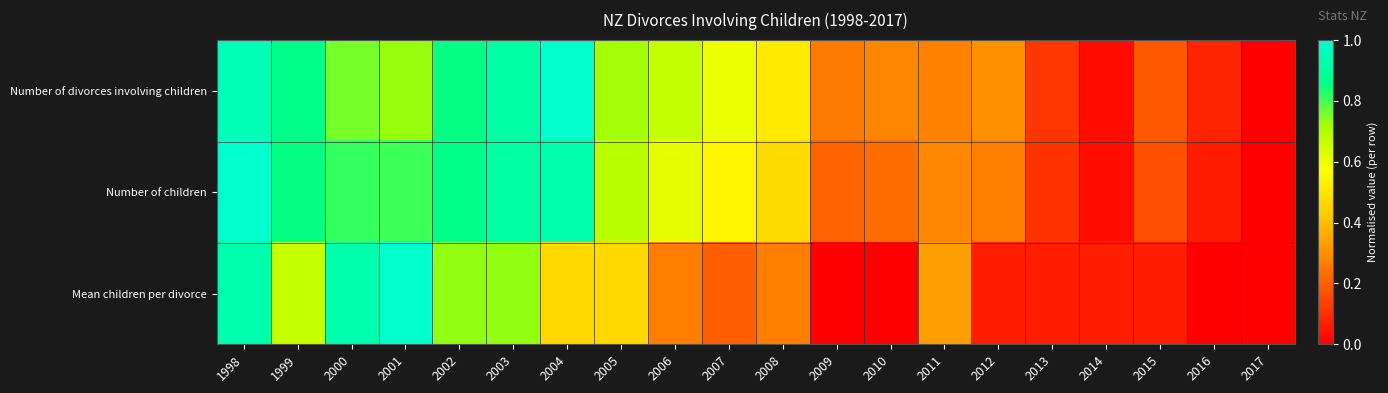

What is the total value across all series at 2002?

2.4